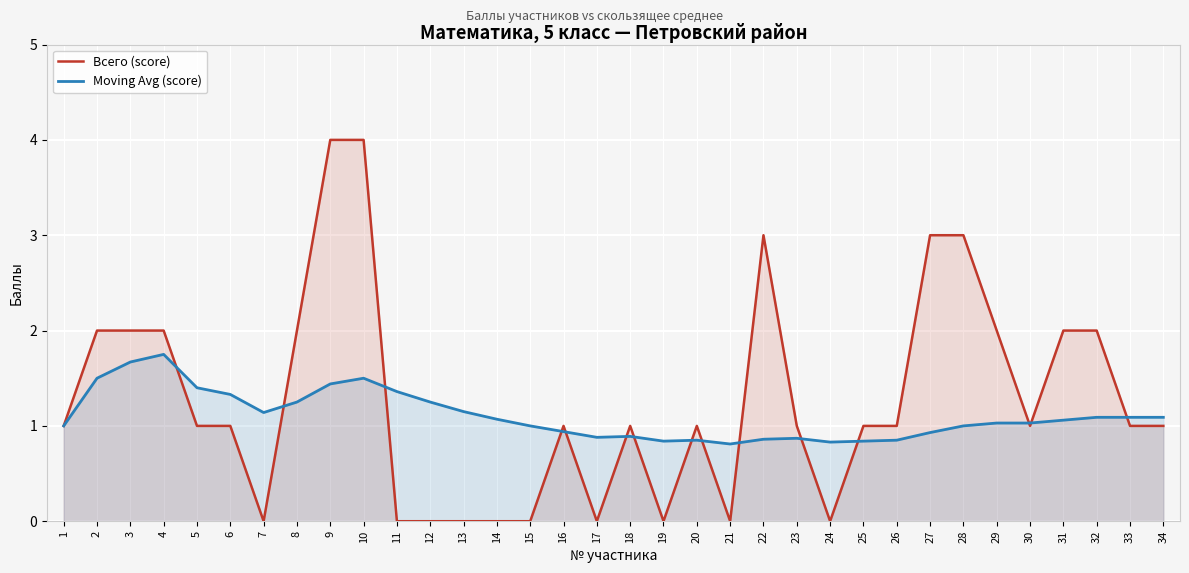

At which category does the chart reach its minimum across all series?

7